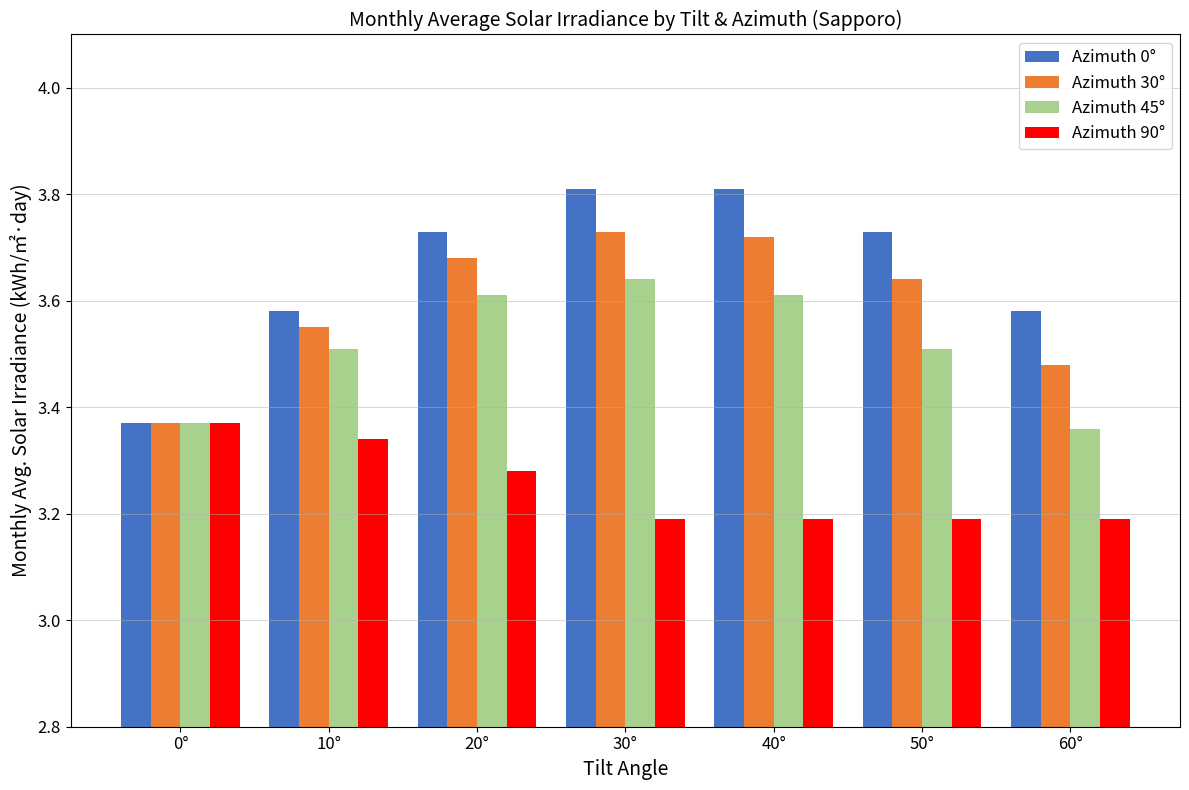

Does the chart contain any negative values?

No